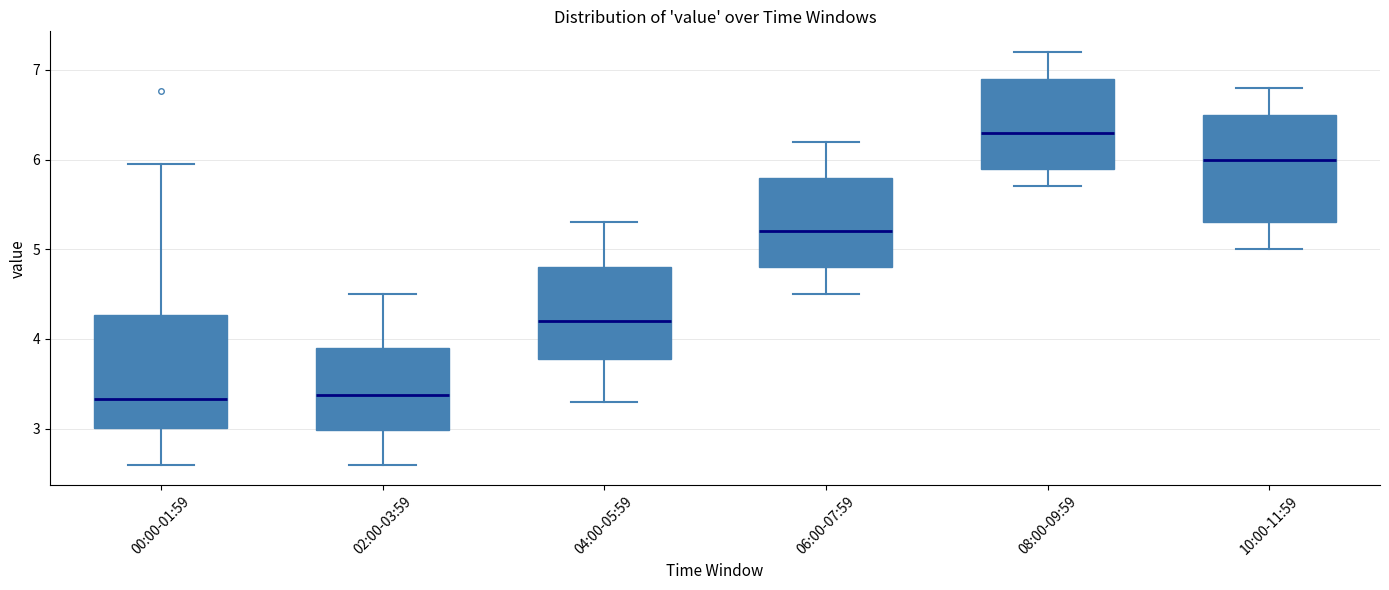

Reading left to right, transcribe this box plot: for each box, give where its median line is, the range the box spans, and where its two whiskers end, as read against the y-axis. The values are not printed on the chart, so give them approximately, as read against the axis.

00:00-01:59: median 3.3, box 3.0 to 4.3, whiskers 2.6 to 6.0
02:00-03:59: median 3.4, box 3.0 to 3.9, whiskers 2.6 to 4.5
04:00-05:59: median 4.2, box 3.8 to 4.8, whiskers 3.3 to 5.3
06:00-07:59: median 5.2, box 4.8 to 5.8, whiskers 4.5 to 6.2
08:00-09:59: median 6.3, box 5.9 to 6.9, whiskers 5.7 to 7.2
10:00-11:59: median 6.0, box 5.3 to 6.5, whiskers 5.0 to 6.8